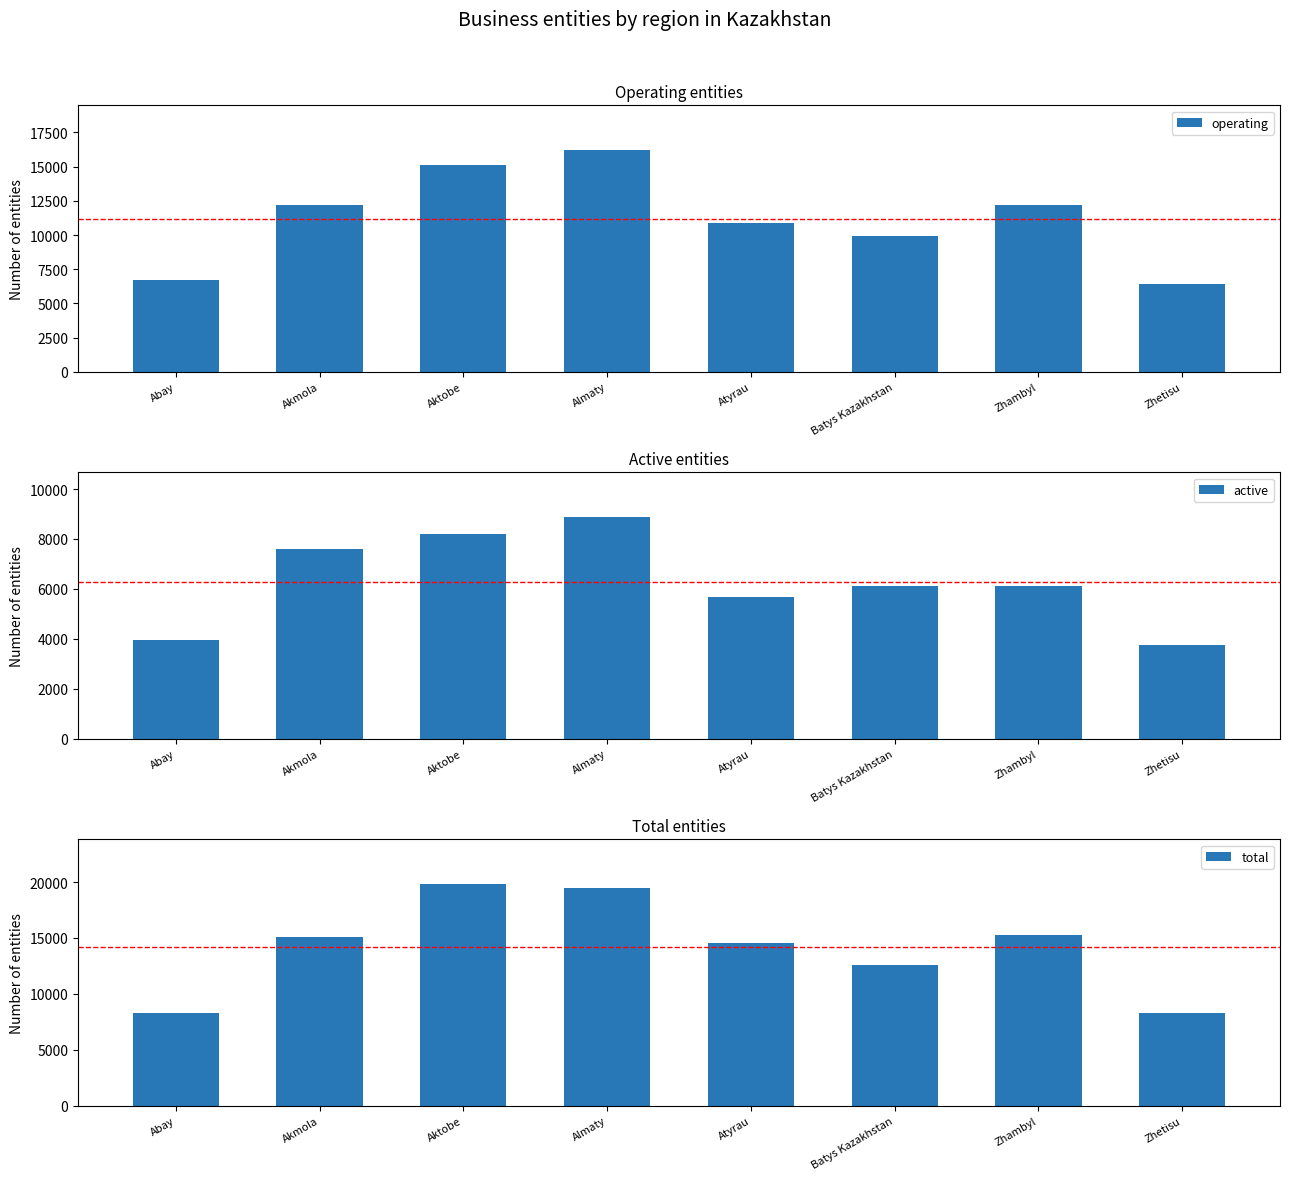

At which category does the chart reach its peak across all series?

Aktobe